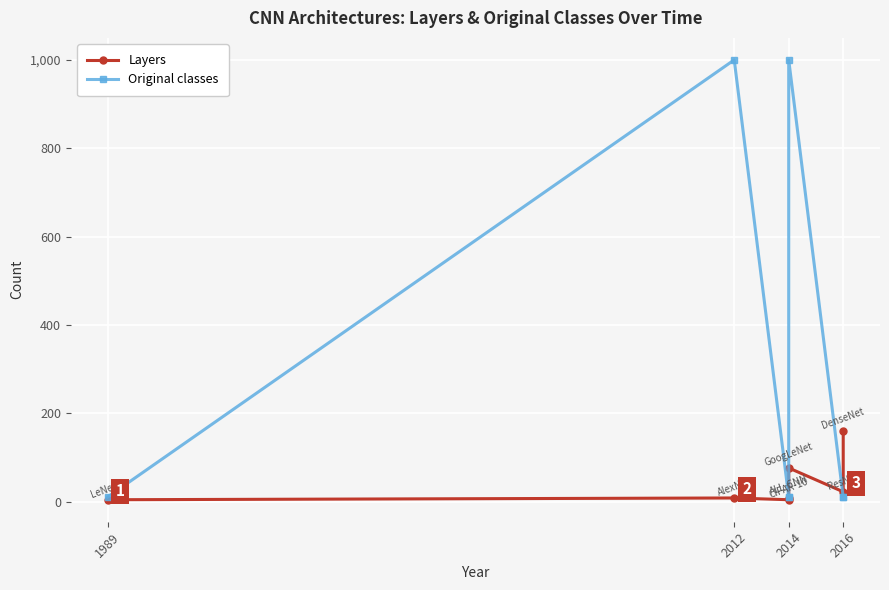

What is the sum of the Original classes values at 2012 and 2014?

1010